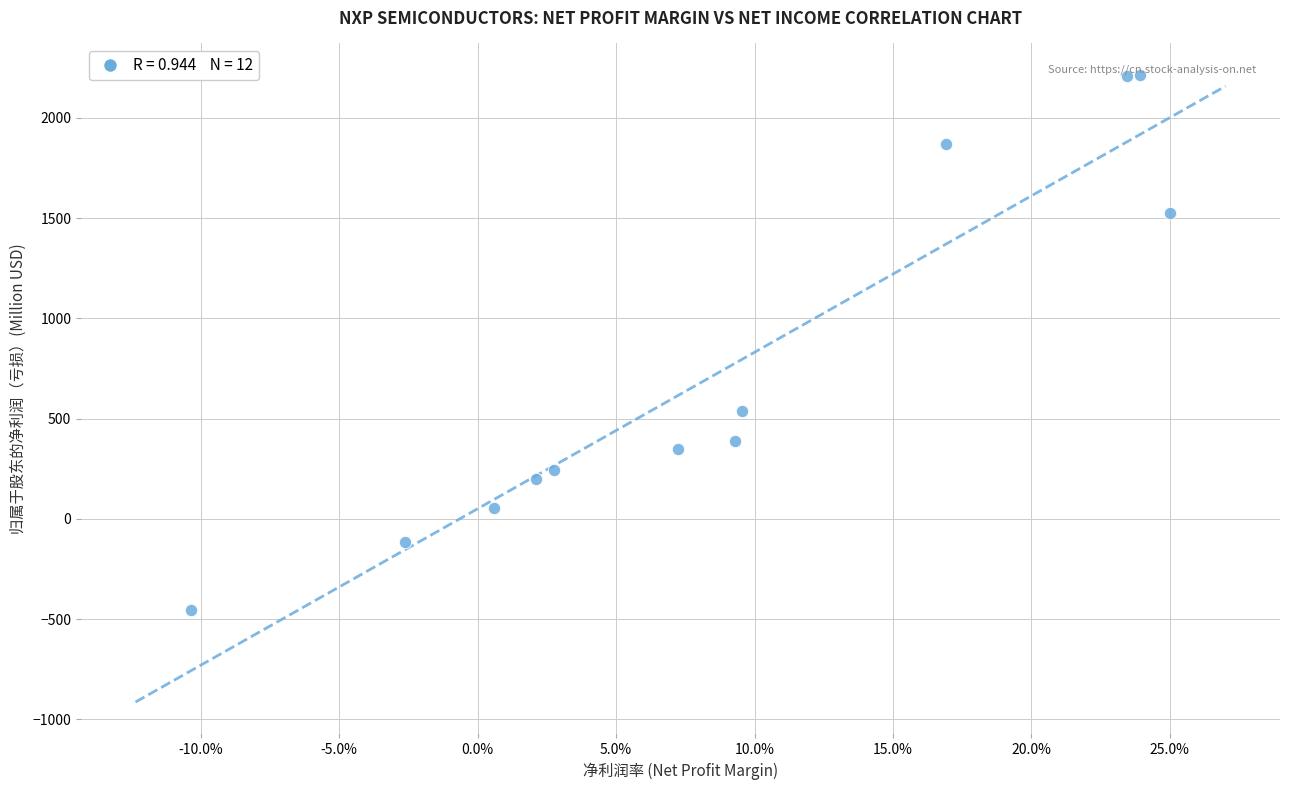

What is the average Y value?

752